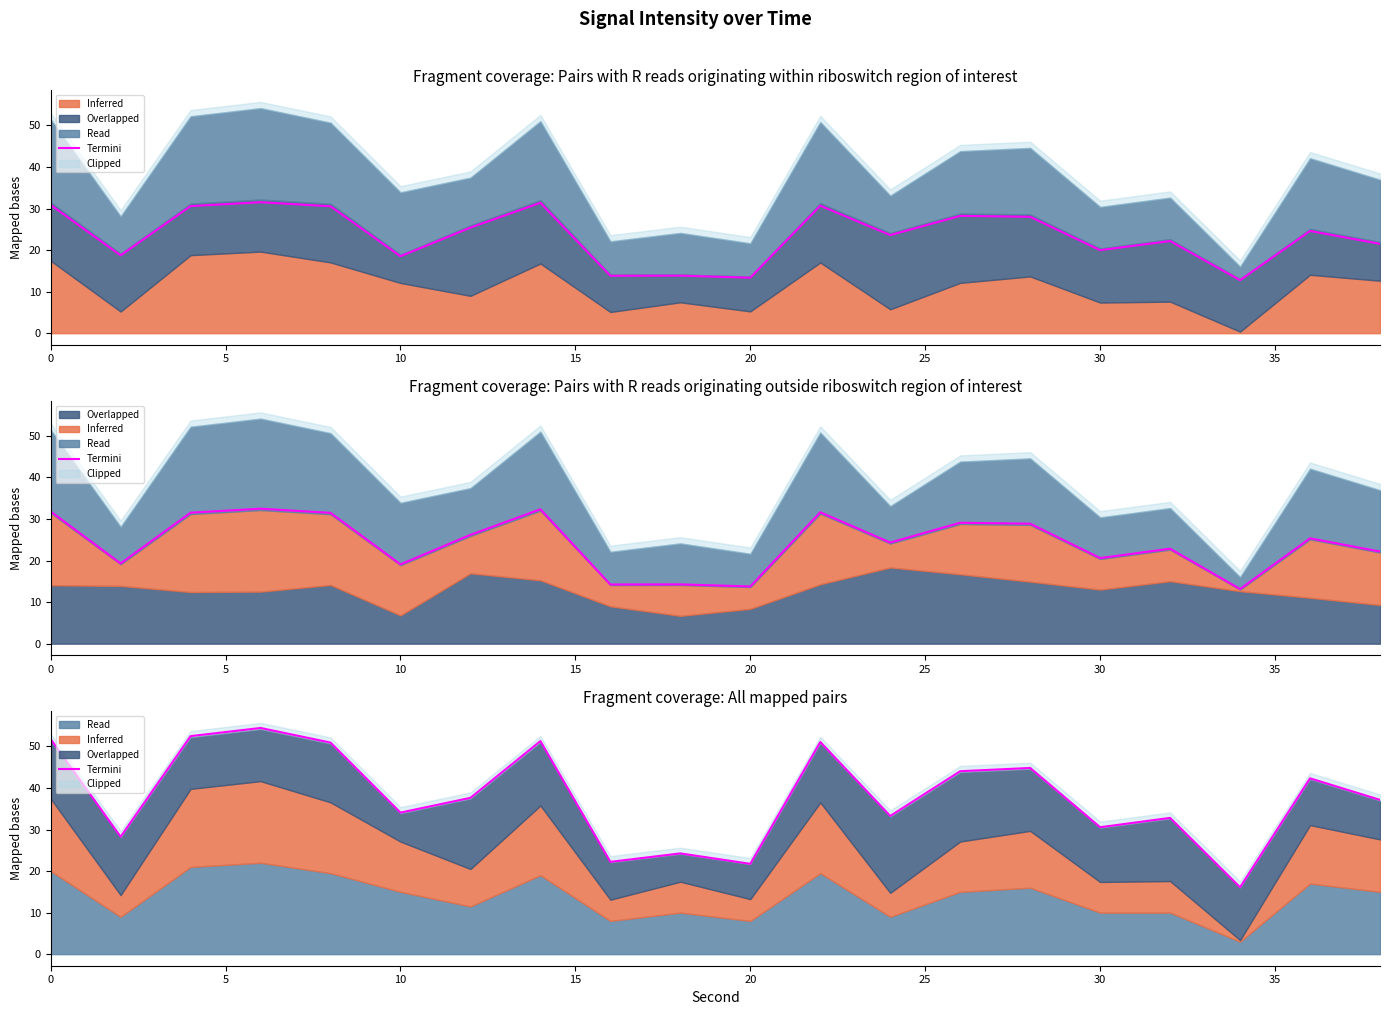

What is the difference between the second highest and second lowest values?

30.7